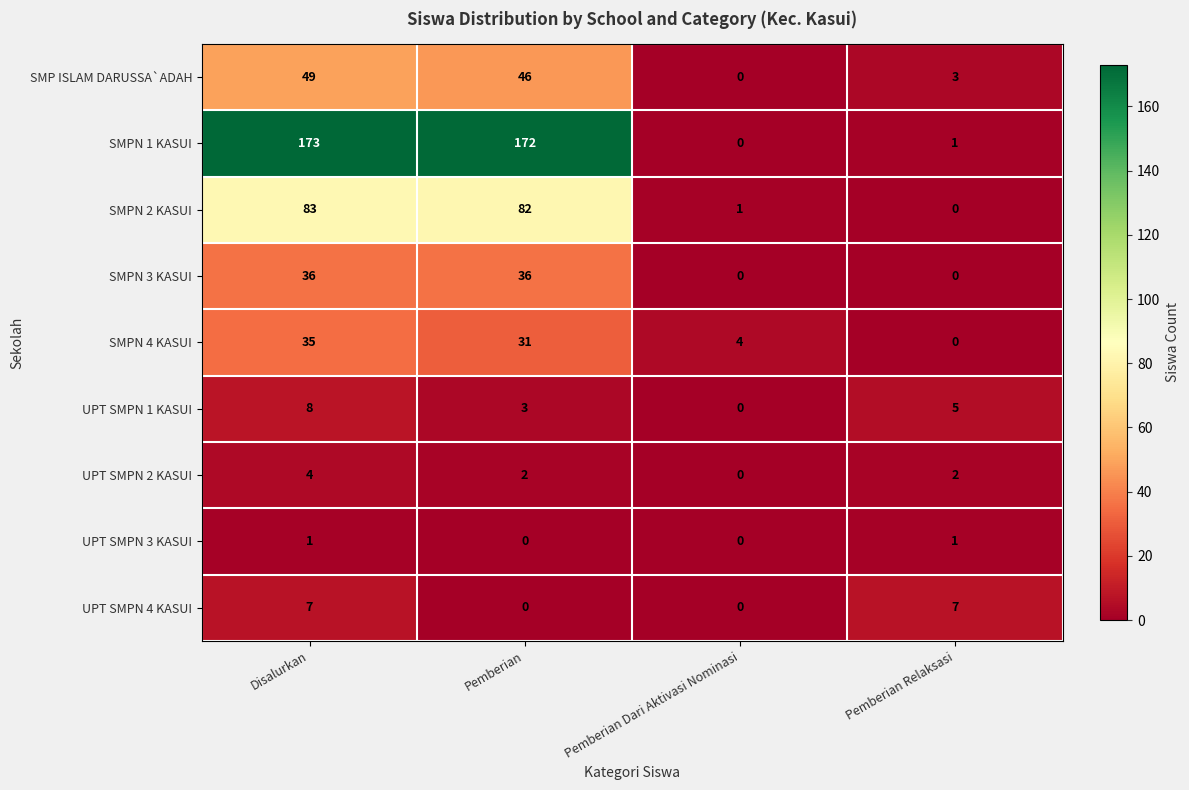

Which series has the largest total across all categories?

SMPN 1 KASUI